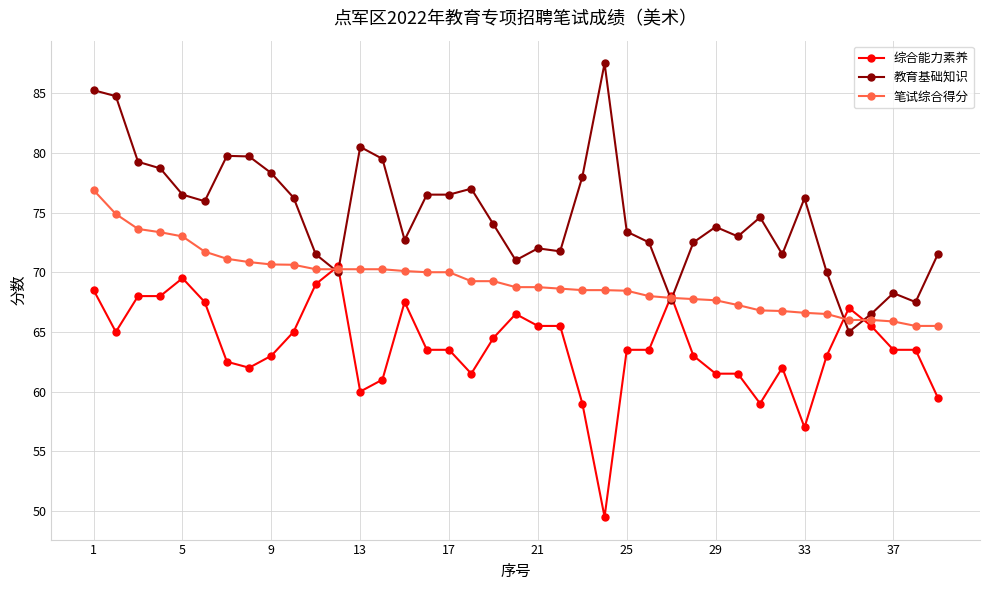

Rank the series by their maximum value, from lowest to highest.

综合能力素养, 笔试综合得分, 教育基础知识